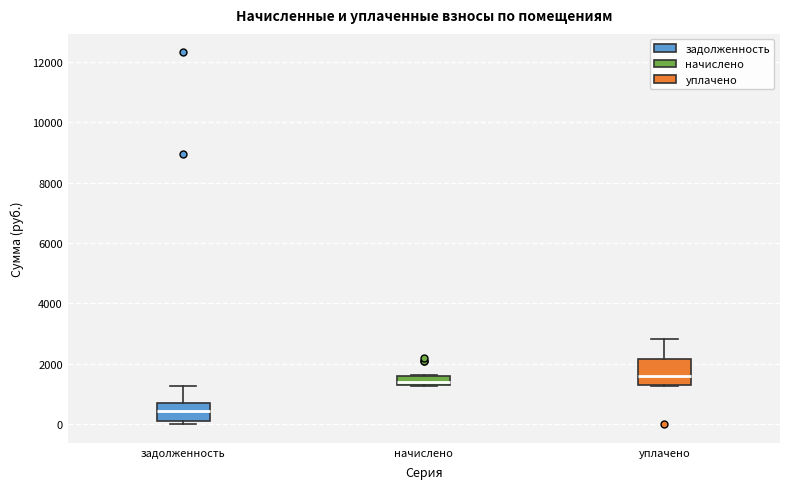

Which box's median line is the highest?

уплачено